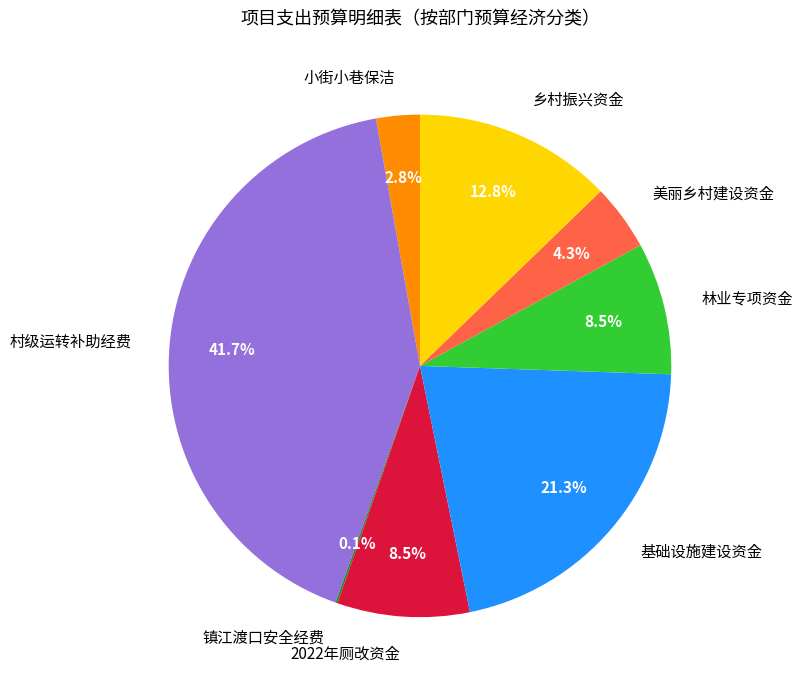

Combined, what portion of the pie is 小街小巷保洁 and 美丽乡村建设资金?

7.1%